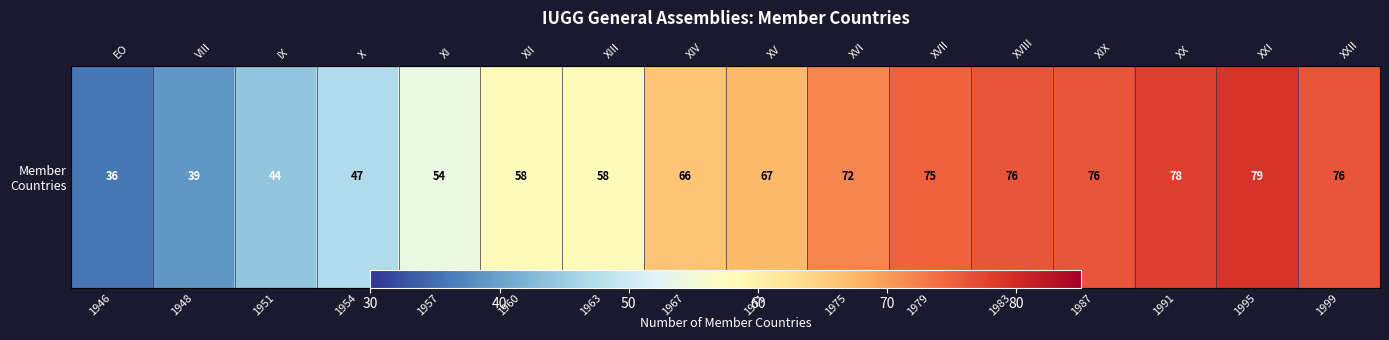

Where does the data first go above 67?

1975